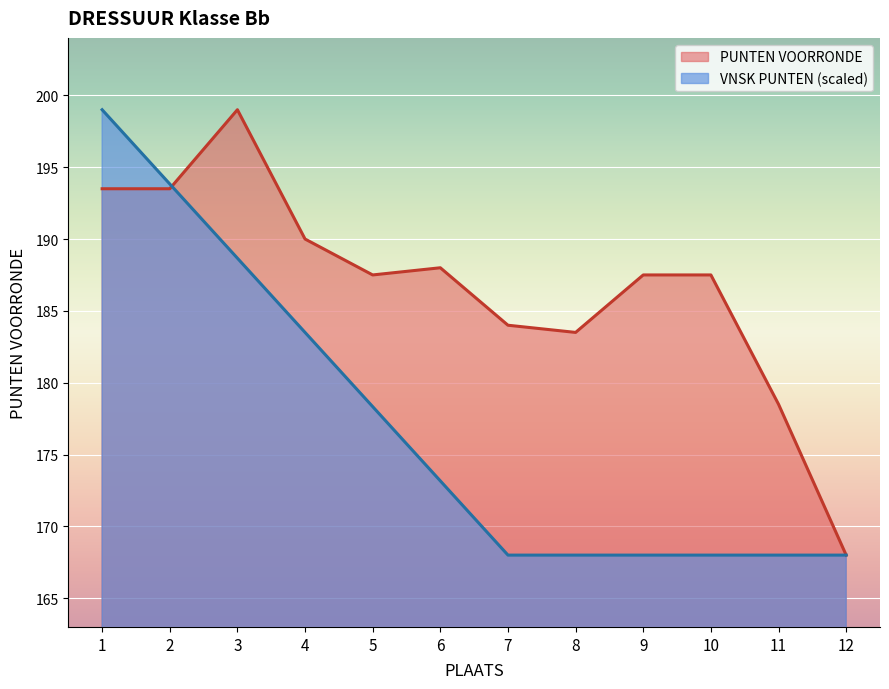

Between 2 and 12, which series saw the biggest shift?

VNSK PUNTEN (scaled)